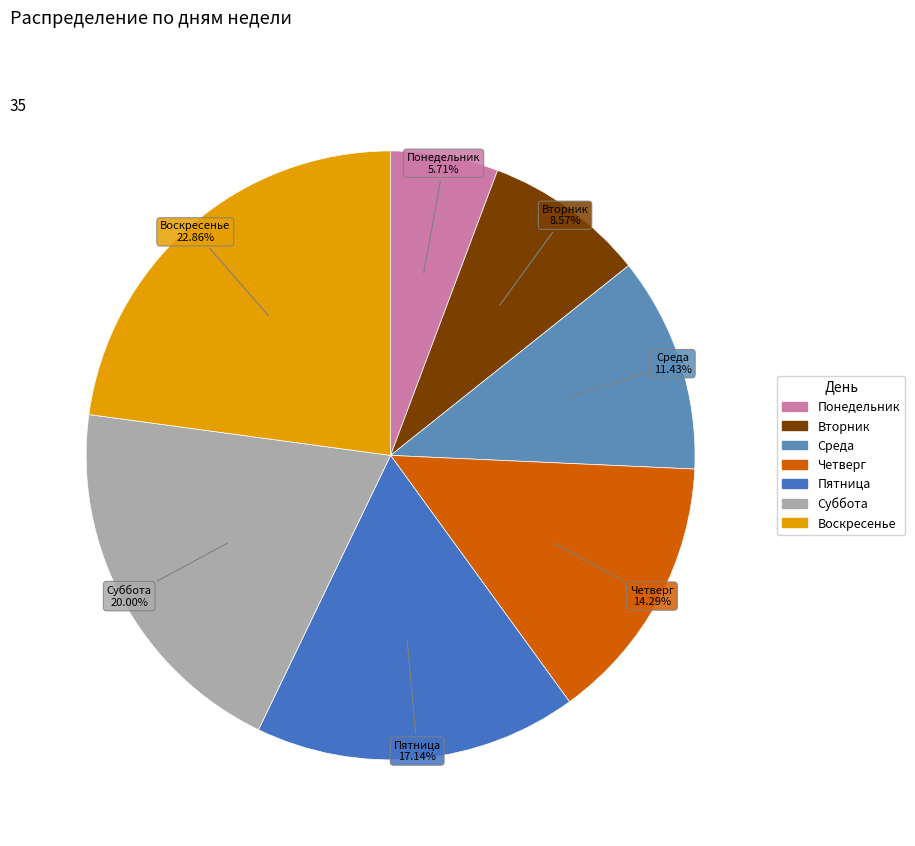

Which slice is the smallest?

Понедельник